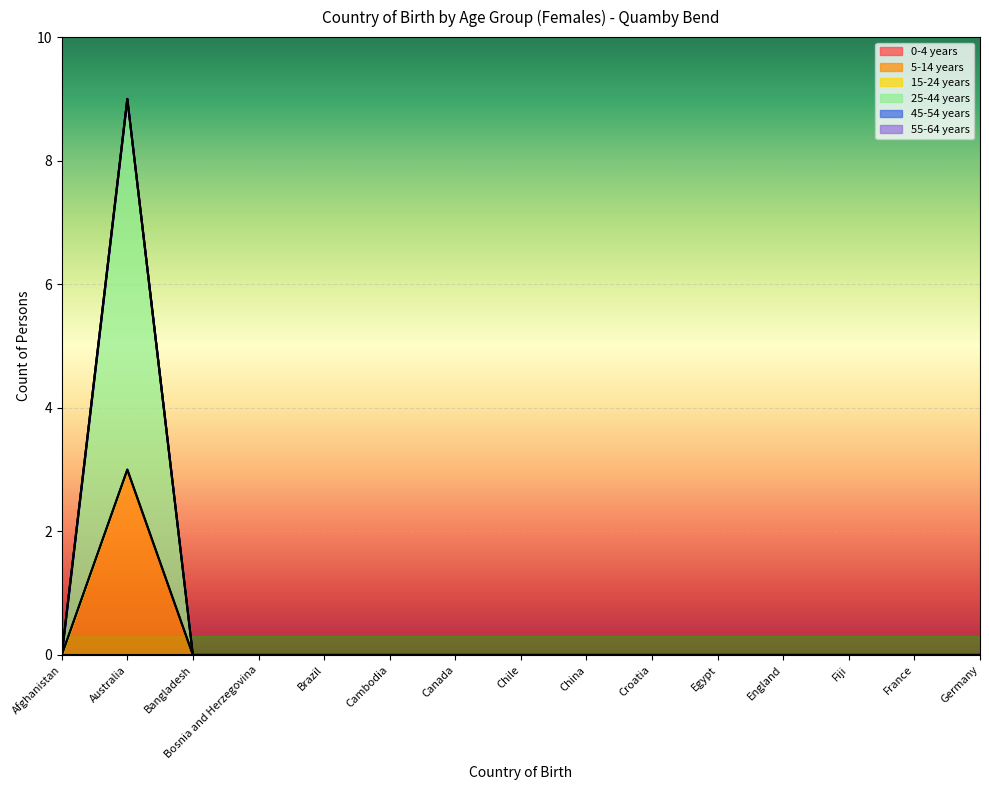

Which series has the largest total across all categories?

25-44 years